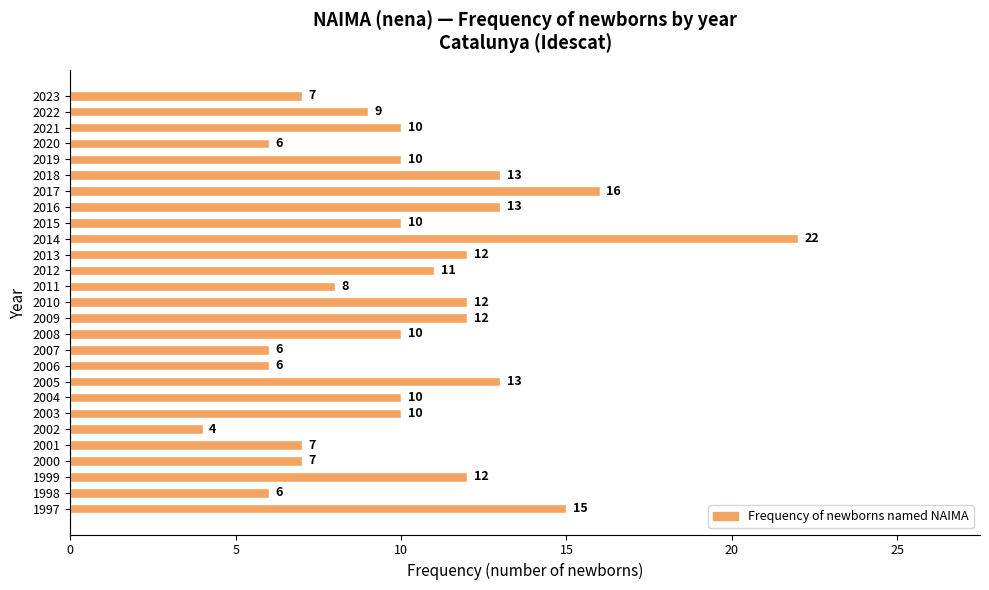

Reading bottom to top, what are all the values shown in this chart?

15	6	12	7	7	4	10	10	13	6	6	10	12	12	8	11	12	22	10	13	16	13	10	6	10	9	7